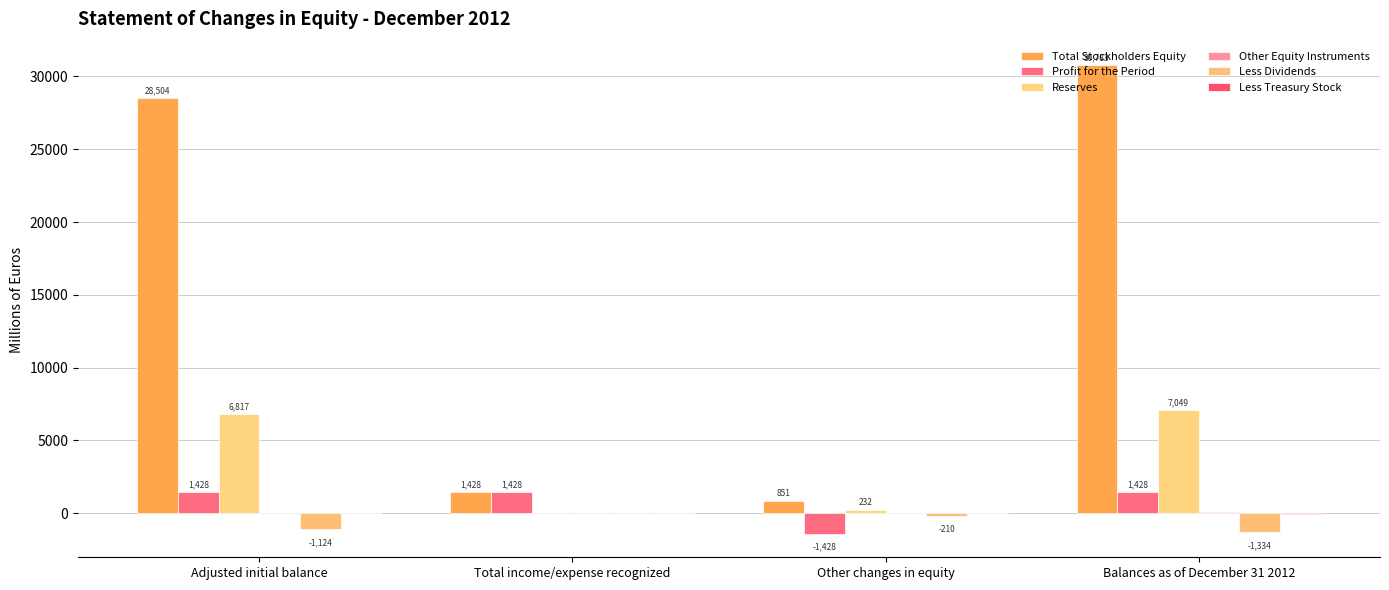

Reading right to left, transcribe all the data shown in this chart.

Total Stockholders Equity: Balances as of December 31 2012=30783	Other changes in equity=851	Total income/expense recognized=1428	Adjusted initial balance=28504
Profit for the Period: Balances as of December 31 2012=1428	Other changes in equity=-1428	Total income/expense recognized=1428	Adjusted initial balance=1428
Reserves: Balances as of December 31 2012=7049	Other changes in equity=232	Total income/expense recognized=0	Adjusted initial balance=6817
Other Equity Instruments: Balances as of December 31 2012=43	Other changes in equity=14	Total income/expense recognized=0	Adjusted initial balance=29
Less Dividends: Balances as of December 31 2012=-1334	Other changes in equity=-210	Total income/expense recognized=0	Adjusted initial balance=-1124
Less Treasury Stock: Balances as of December 31 2012=-41	Other changes in equity=-22	Total income/expense recognized=0	Adjusted initial balance=-19